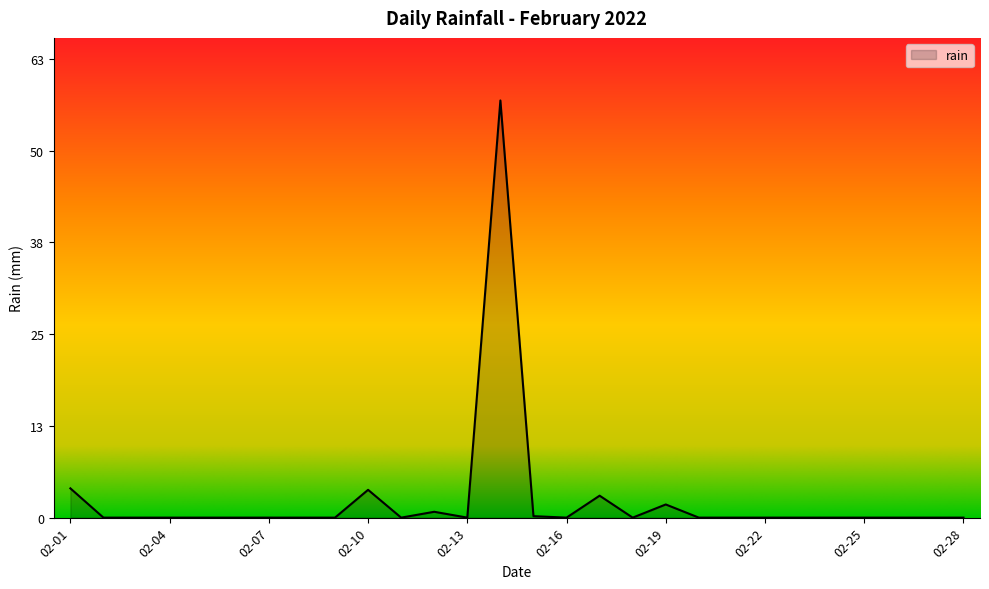

What is the greatest value displayed?

57.0